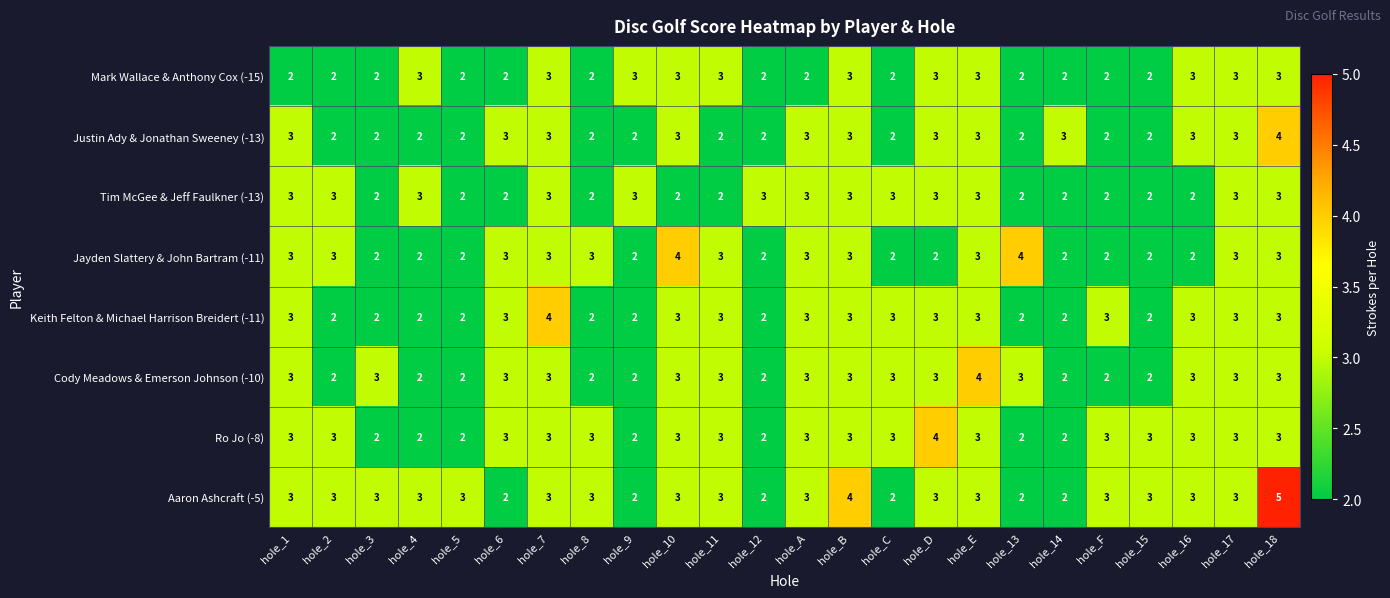

True or false: Mark Wallace & Anthony Cox (-15) has a value of 2 at hole_12.

True